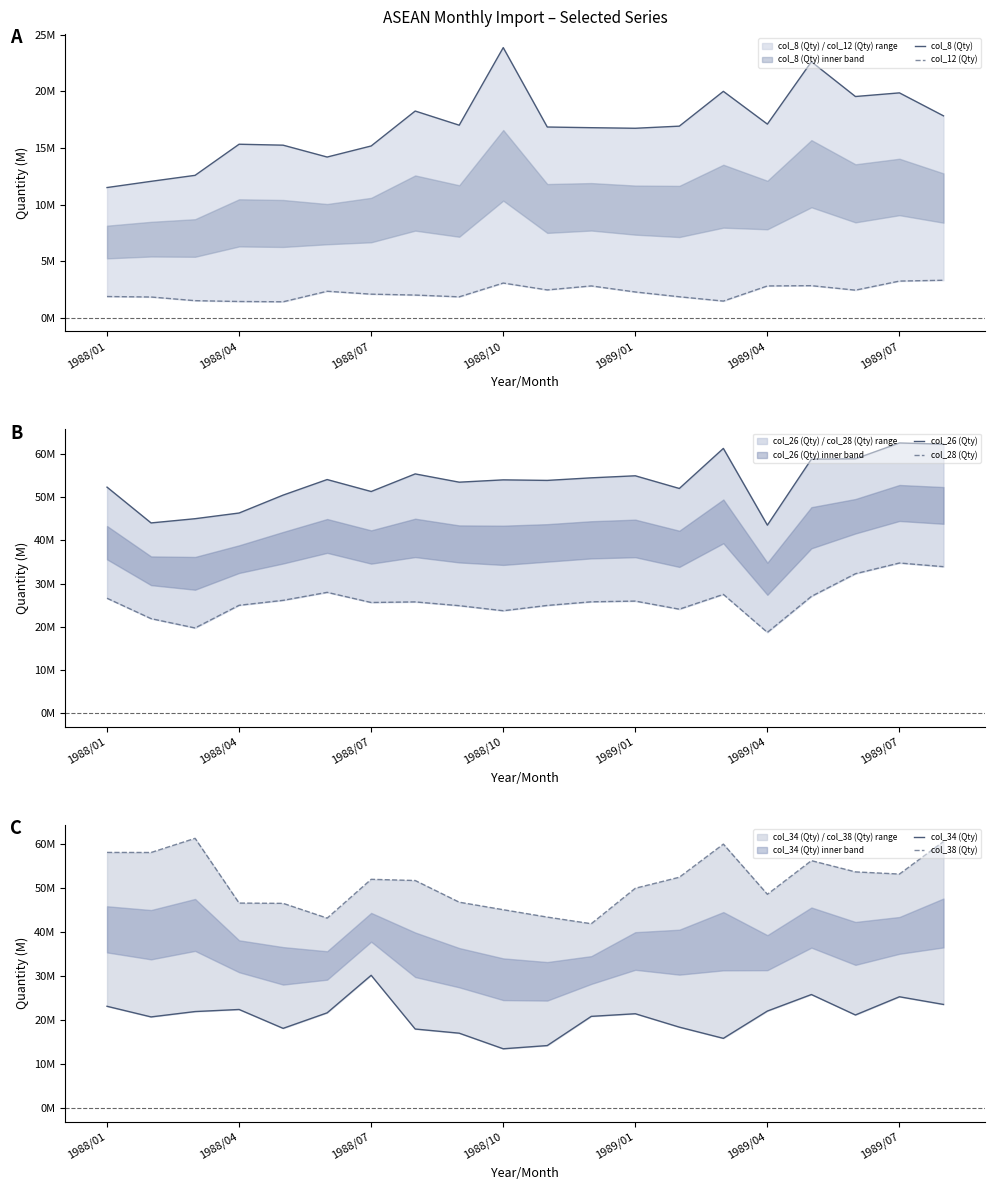

Is the value of col_26 (Qty) at 13 greater than the value of col_8 (Qty) at 1988/04?

Yes